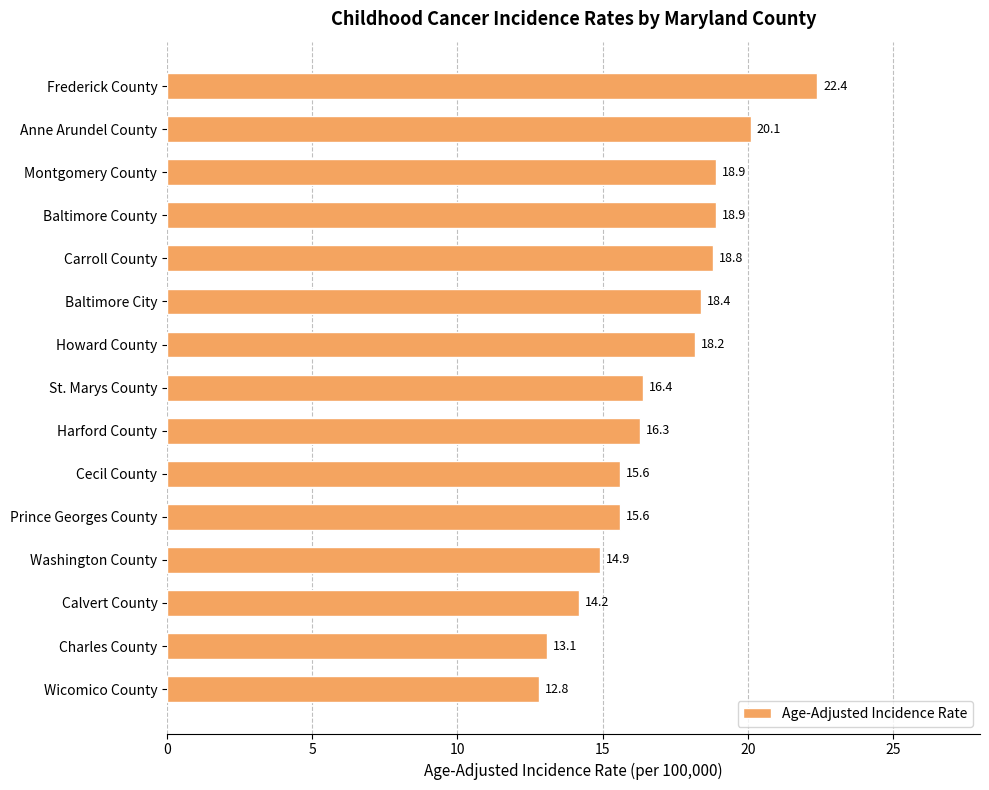

Reading top to bottom, extract all data points from this chart.

22.4	20.1	18.9	18.9	18.8	18.4	18.2	16.4	16.3	15.6	15.6	14.9	14.2	13.1	12.8